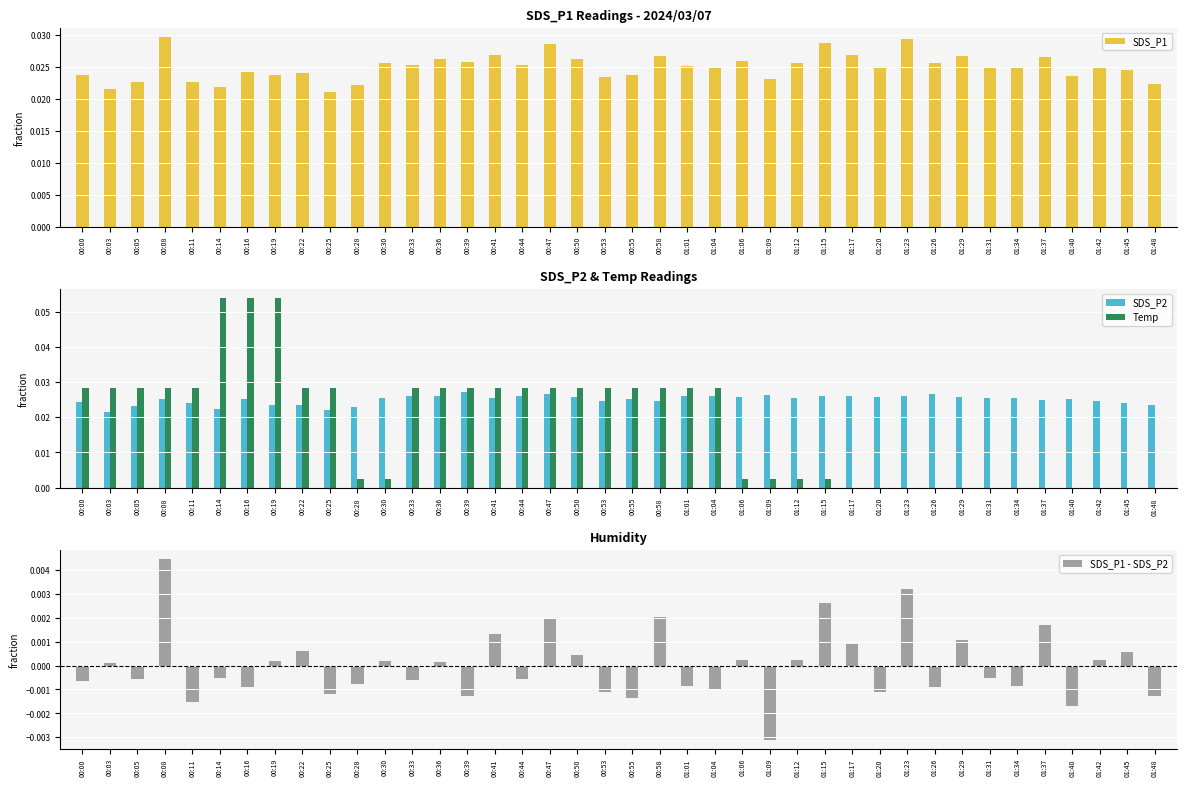

Which series has the widest spread of values?

Temp